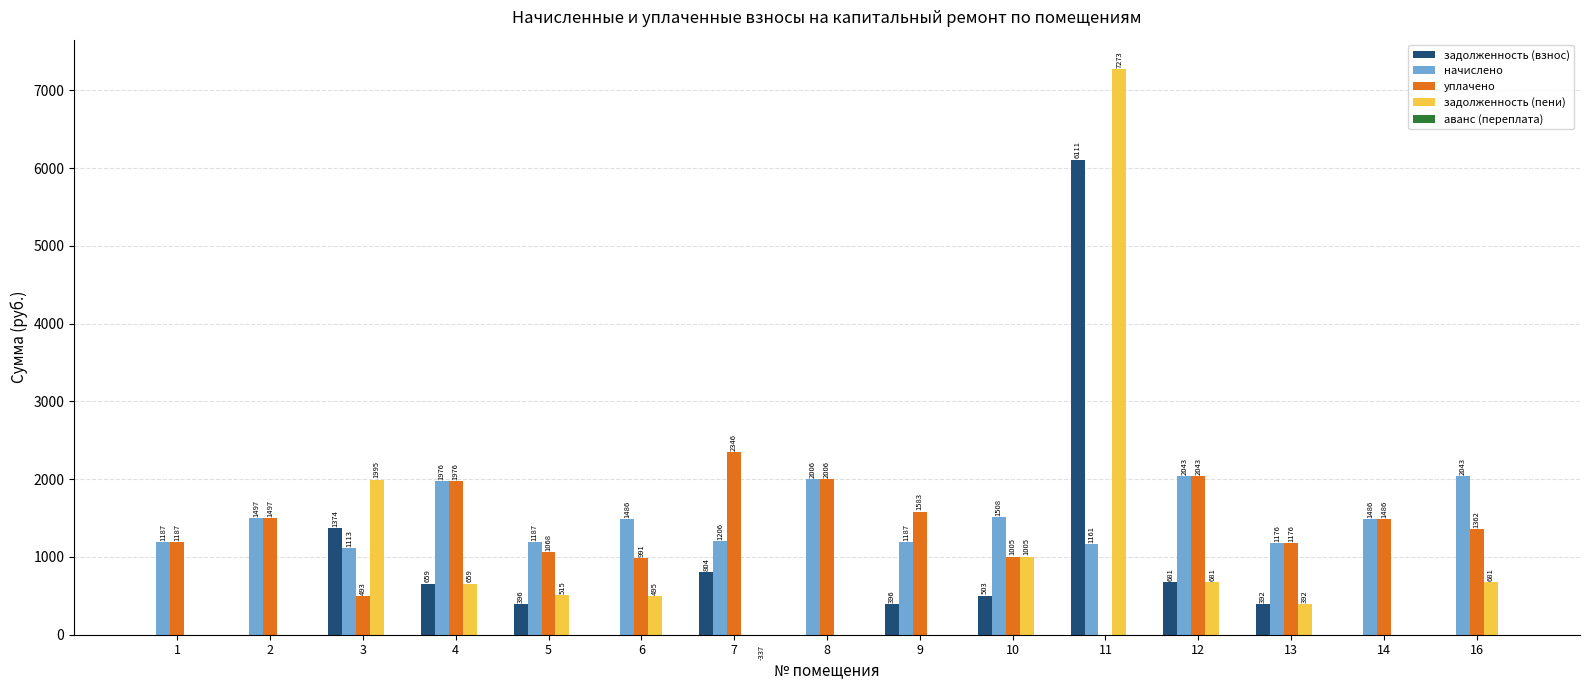

How many values in the задолженность (пени) series exceed 495?

8